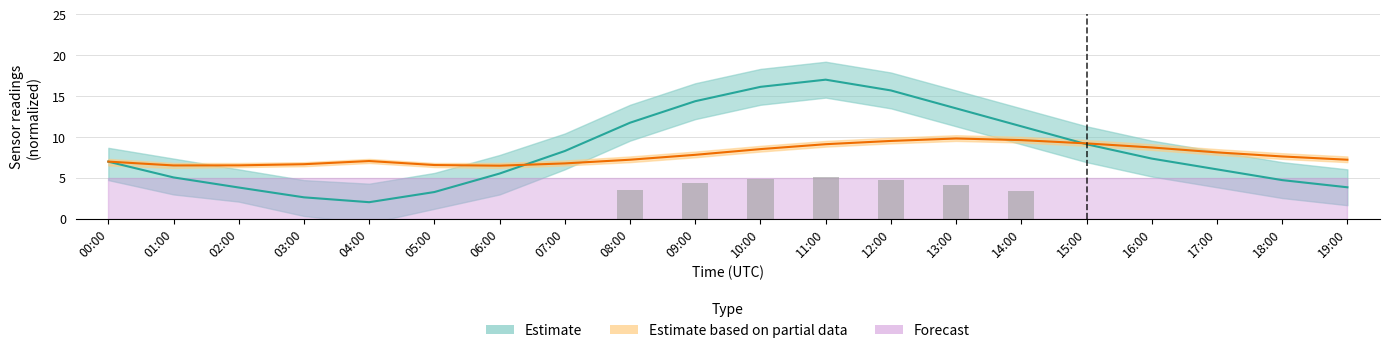

How many values in the pressure series are below 7?

10